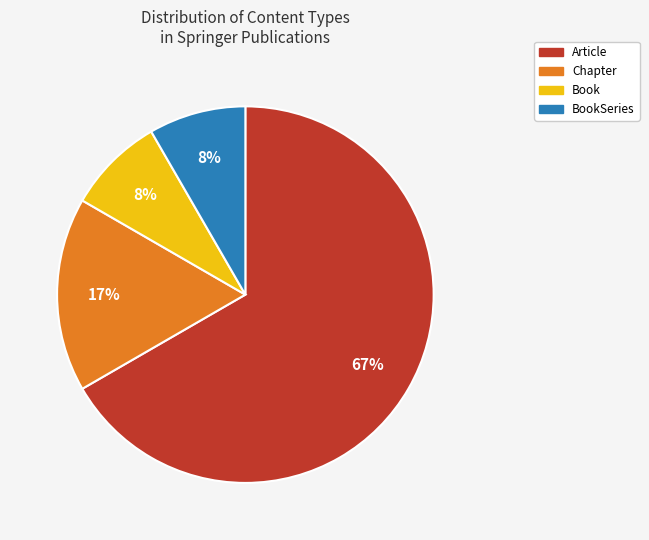

Is there any slice that represents more than half of the pie?

Yes